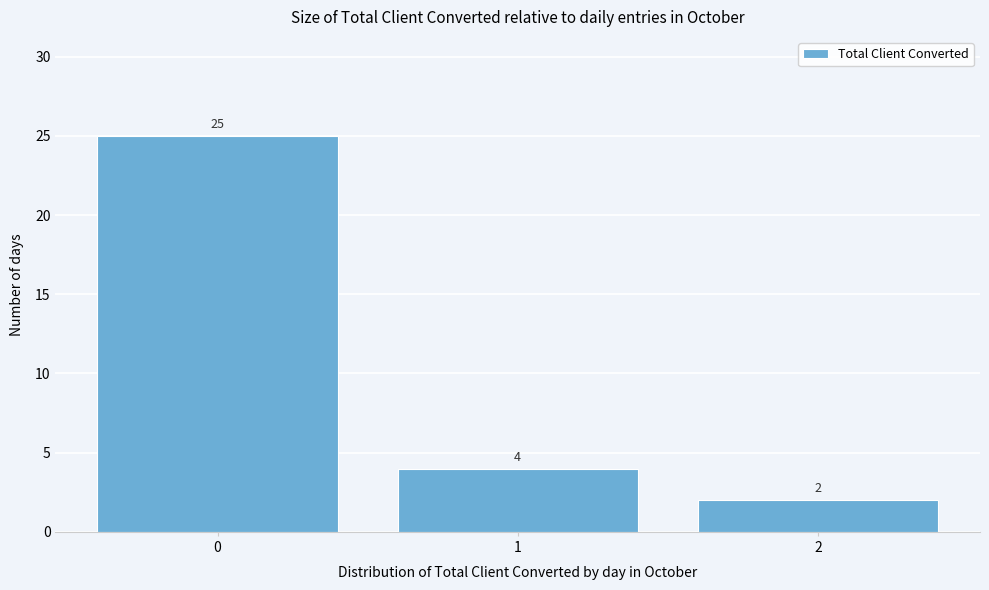

Reading left to right, transcribe this chart: for each bar, give the range it covers on the x-axis and its height.

-0.5 to 0.5: 25
0.5 to 1.5: 4
1.5 to 2.5: 2